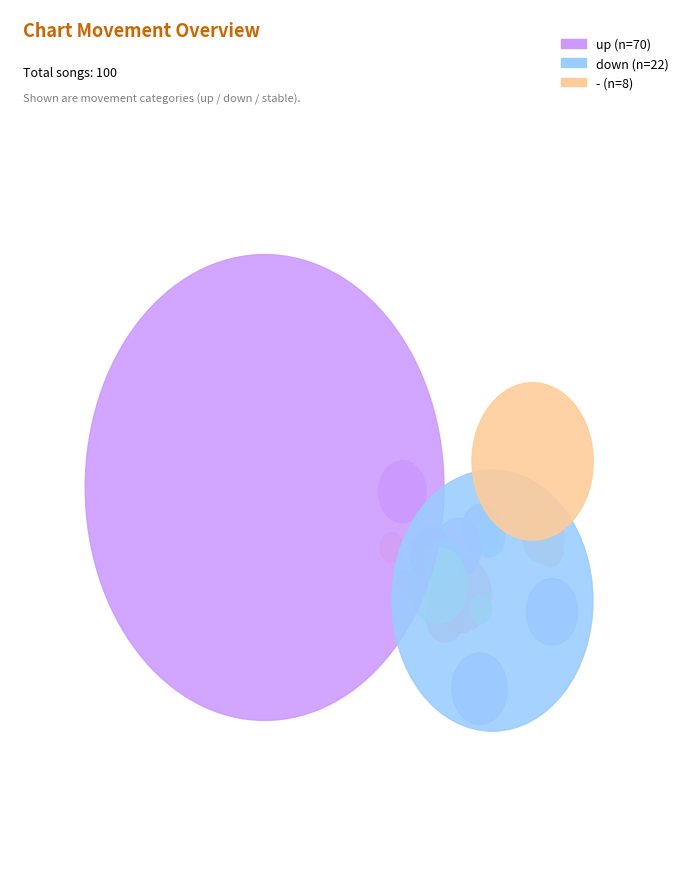

Is it true that - is 8% of the pie?

True